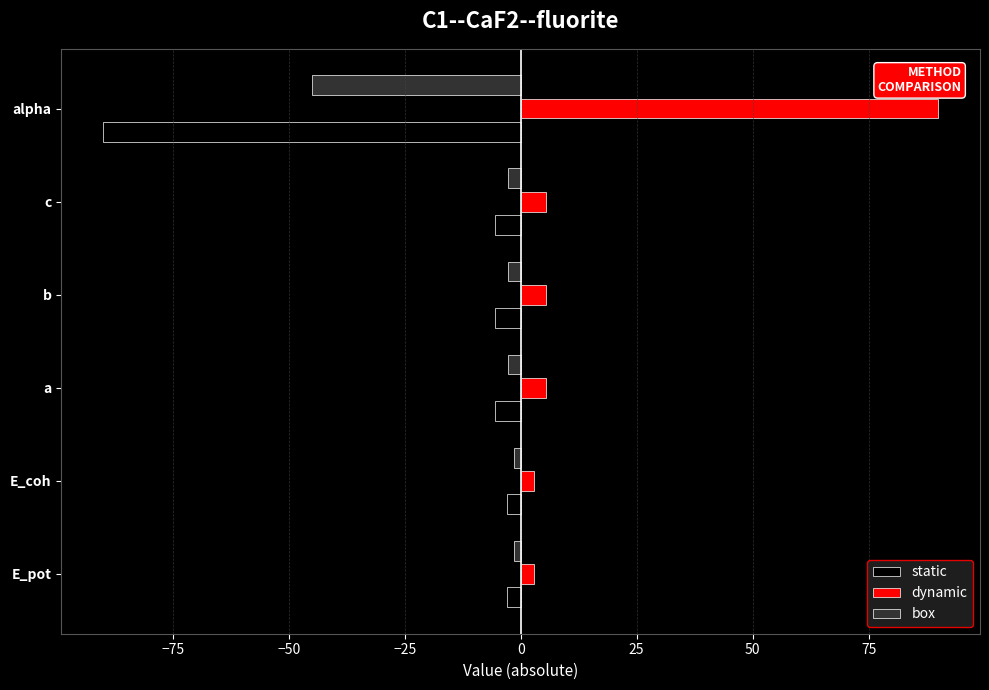

Which category has the highest value in the dynamic series?

alpha